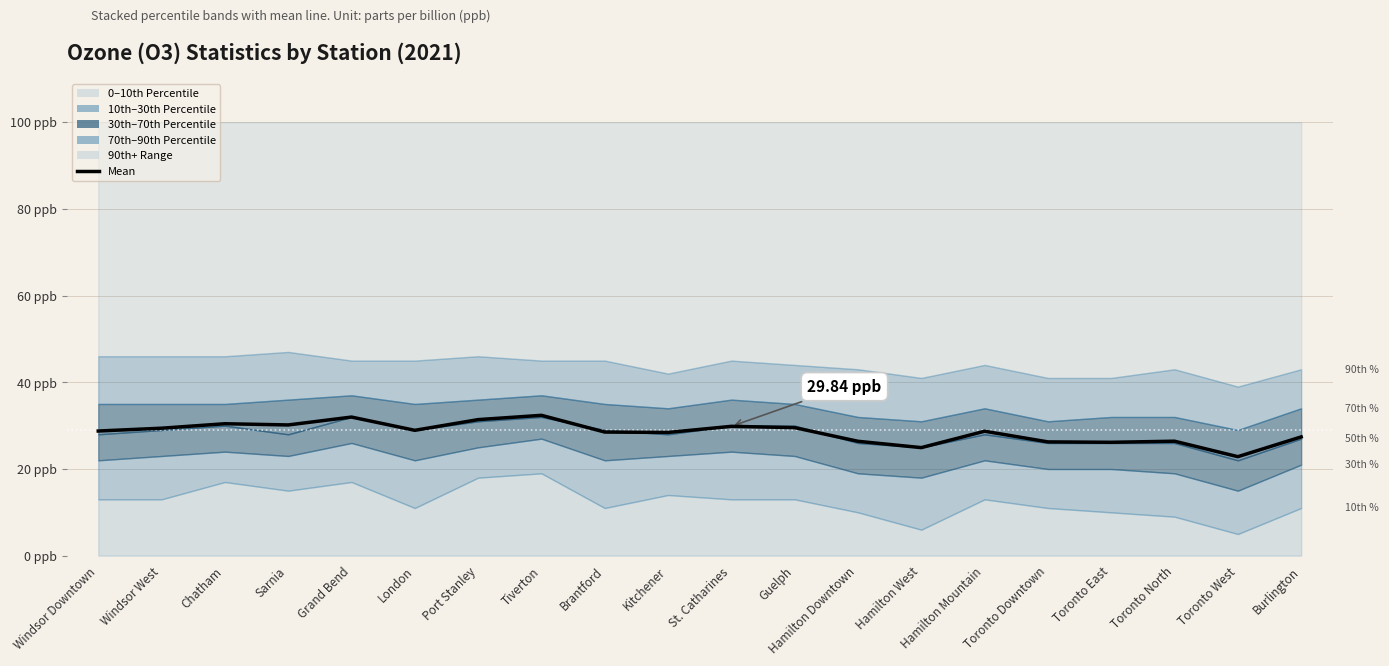

Where does the data first go above 28?

Windsor Downtown